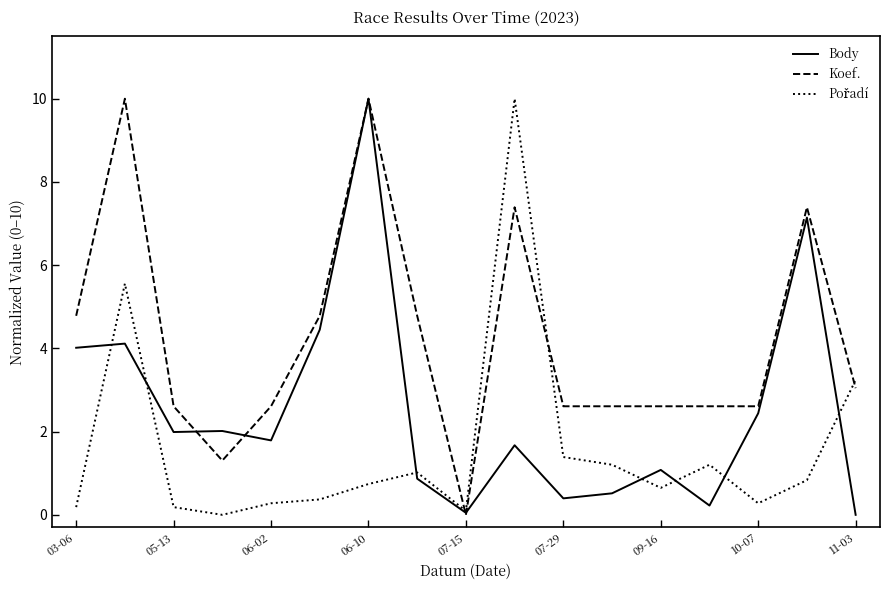

What is the highest value of the Koef. series?

10.0